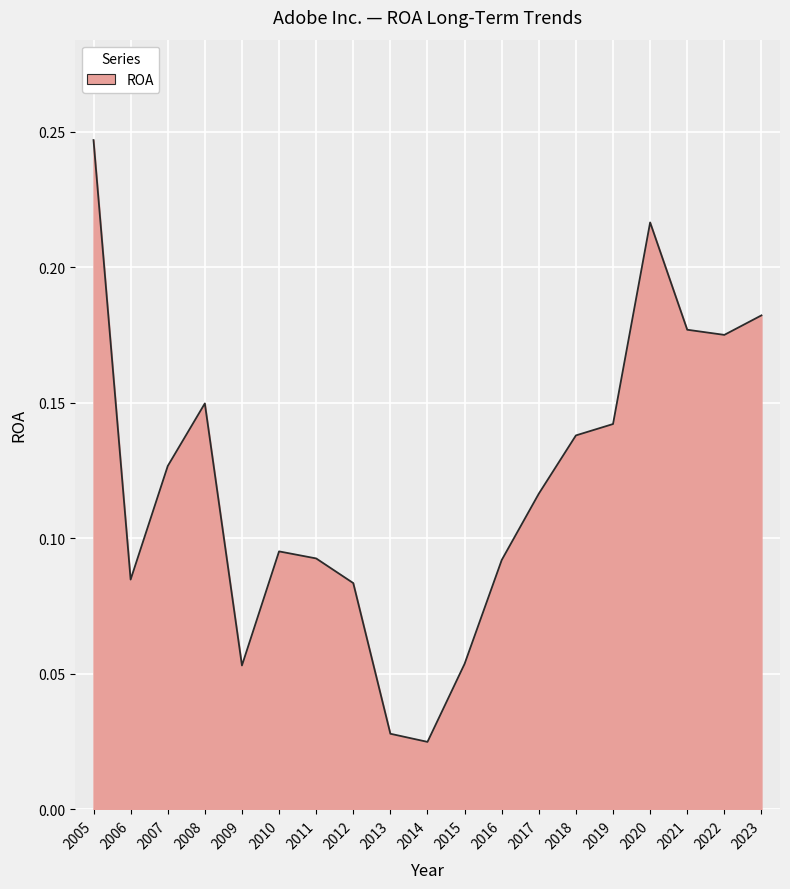

The chart shows a value of 0.3 at 2020. True or false?

False